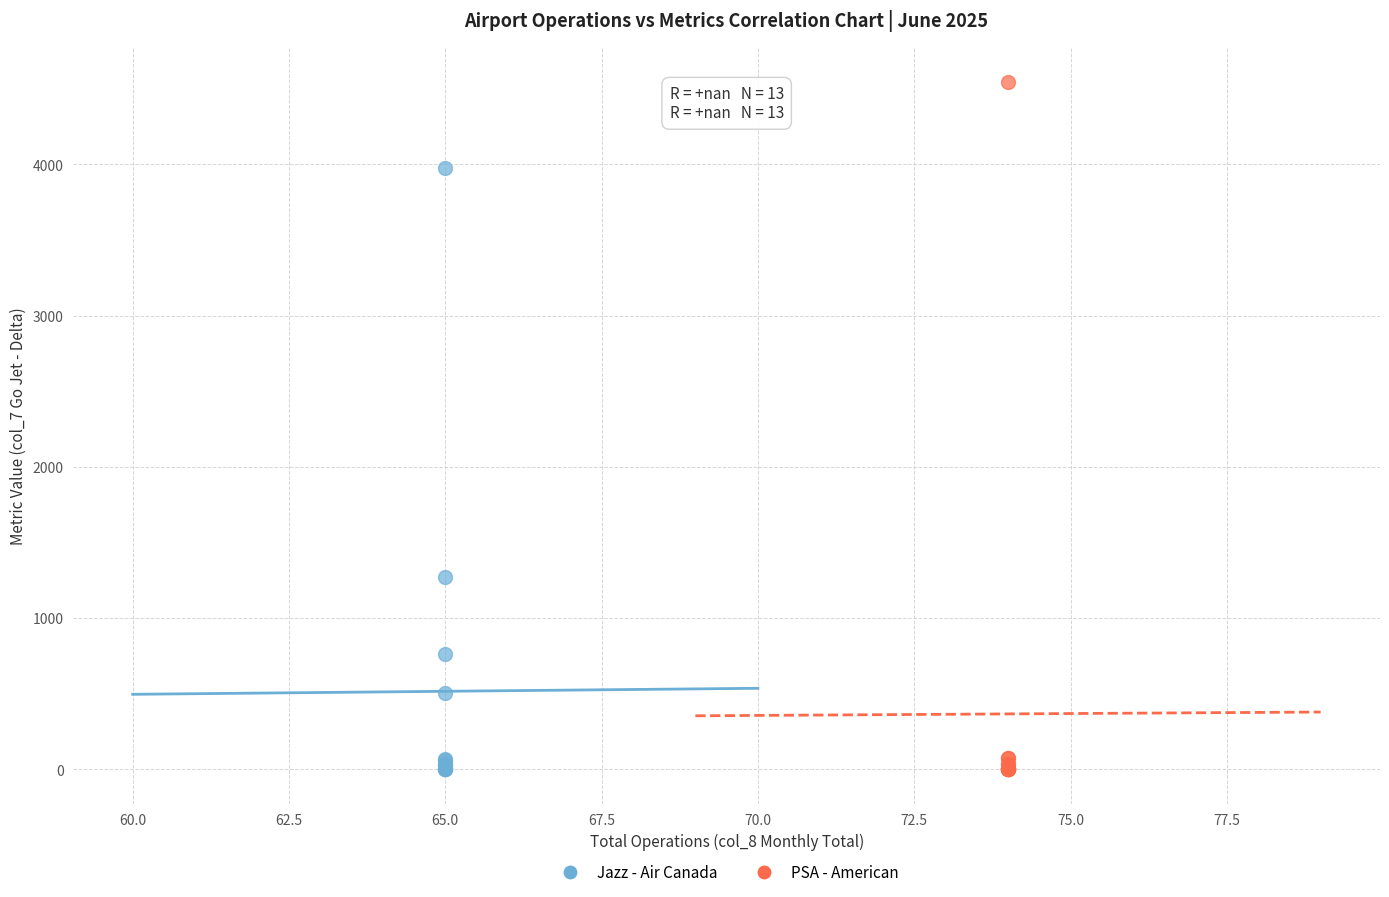

Which series contains the highest Y value?

PSA - American